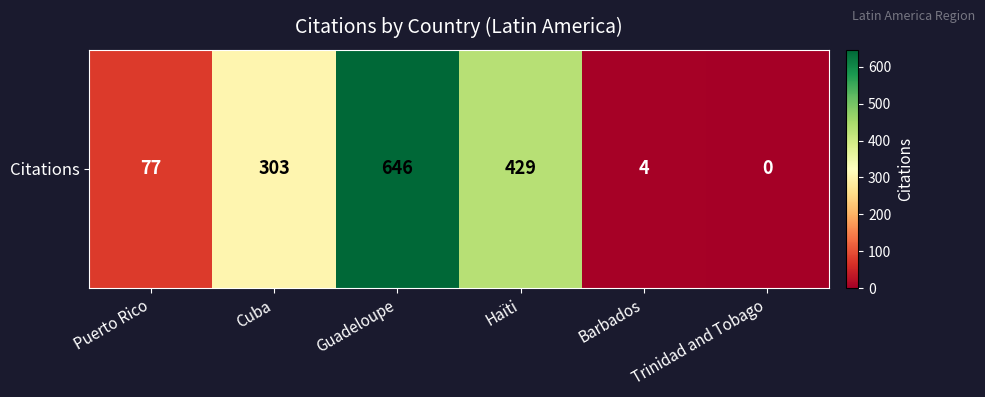

Reading left to right, extract all data points from this chart.

77	303	646	429	4	0